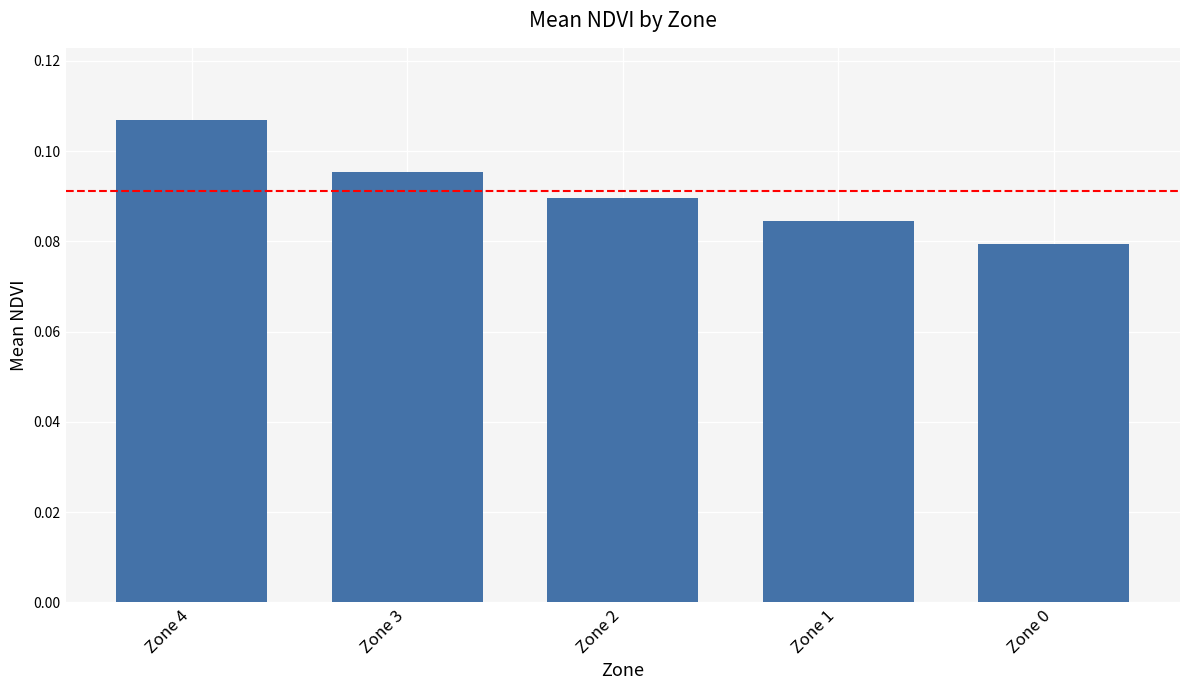

Which has a higher value, Zone 0 or Zone 4?

Zone 4